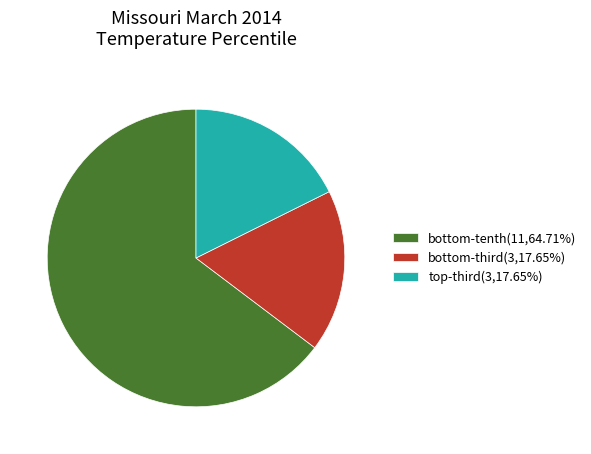

Is there any slice that represents more than half of the pie?

Yes